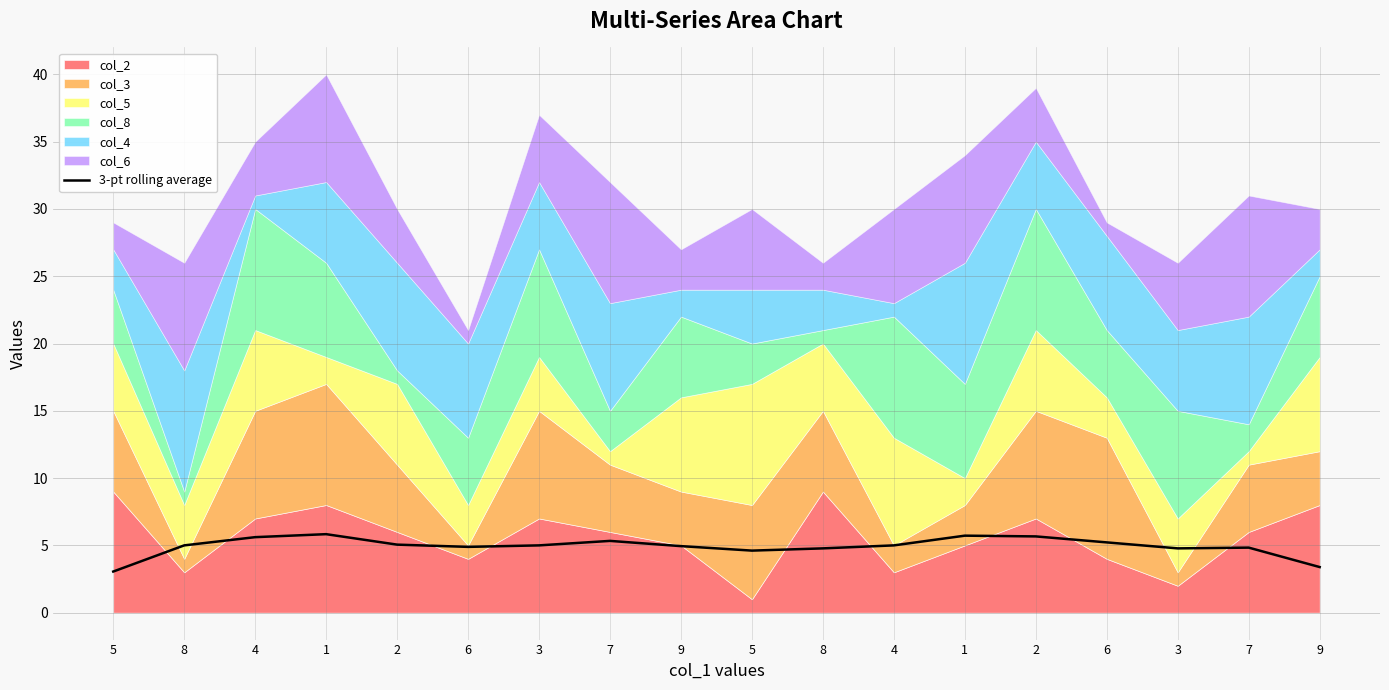

Count the number of values greater than 5.

7